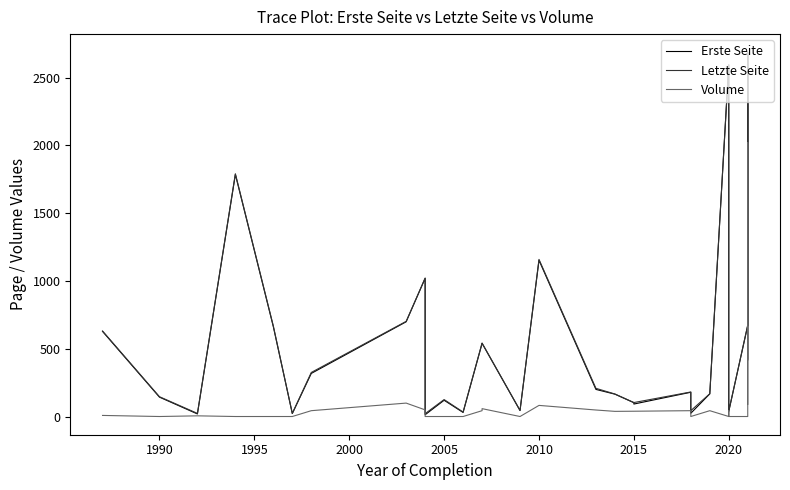

What is the maximum value shown in the chart?

2687